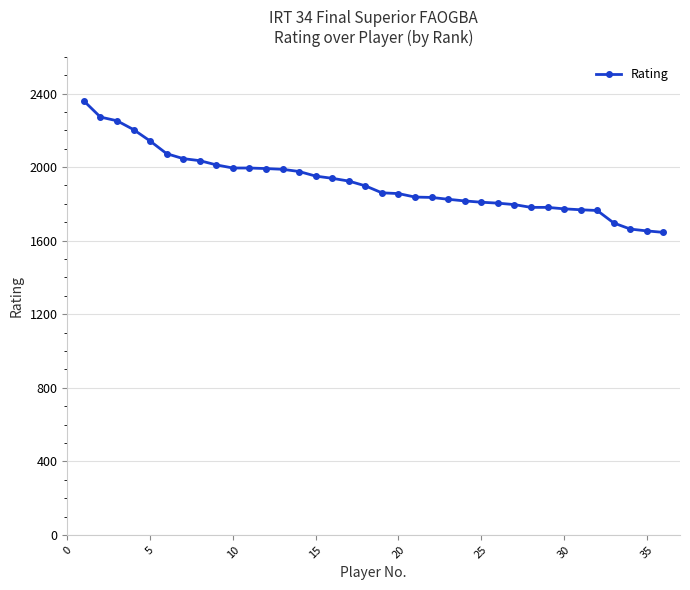

What is the value of the 20th point from the left?

1856